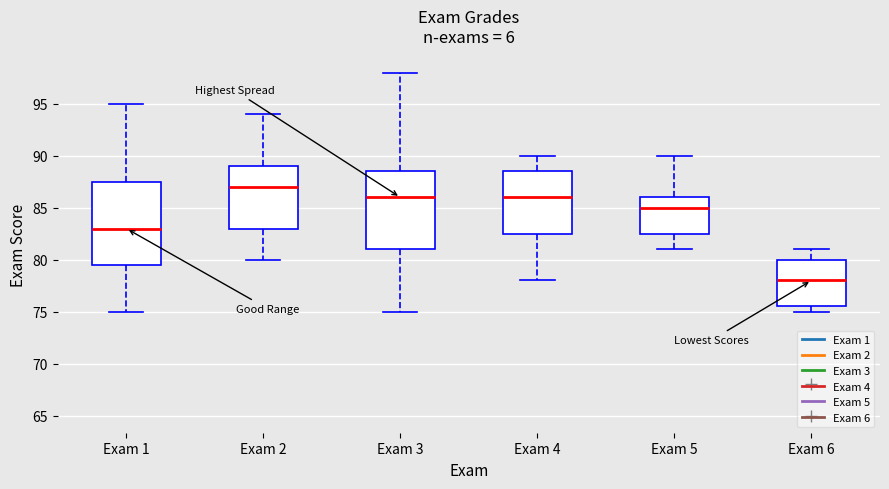

Where does the median line of the box for Exam 3 sit on the y-axis? The values are not printed on the chart, so give them approximately, as read against the axis.

86.0